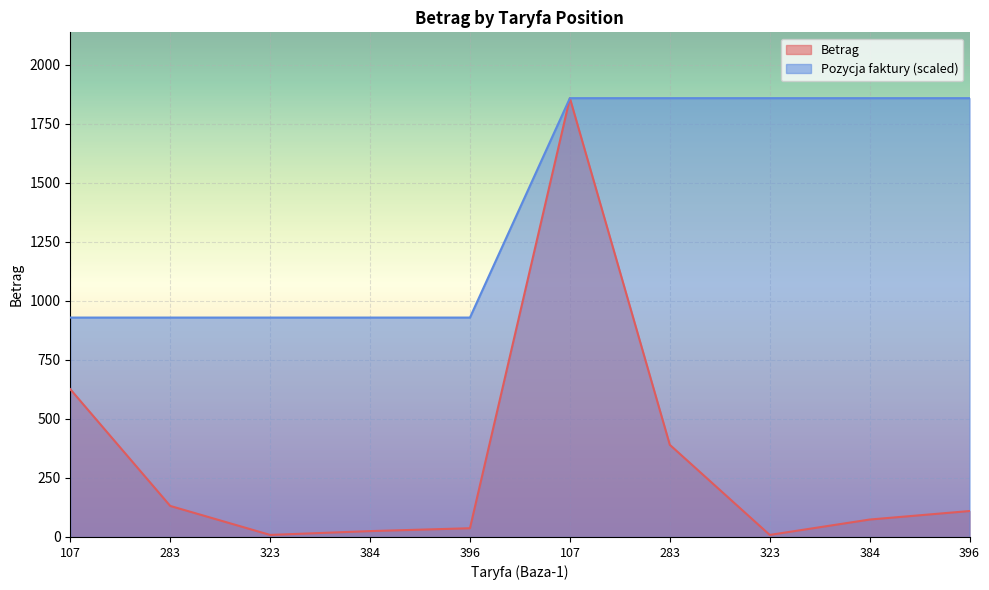

Count the number of data series in this chart.

2